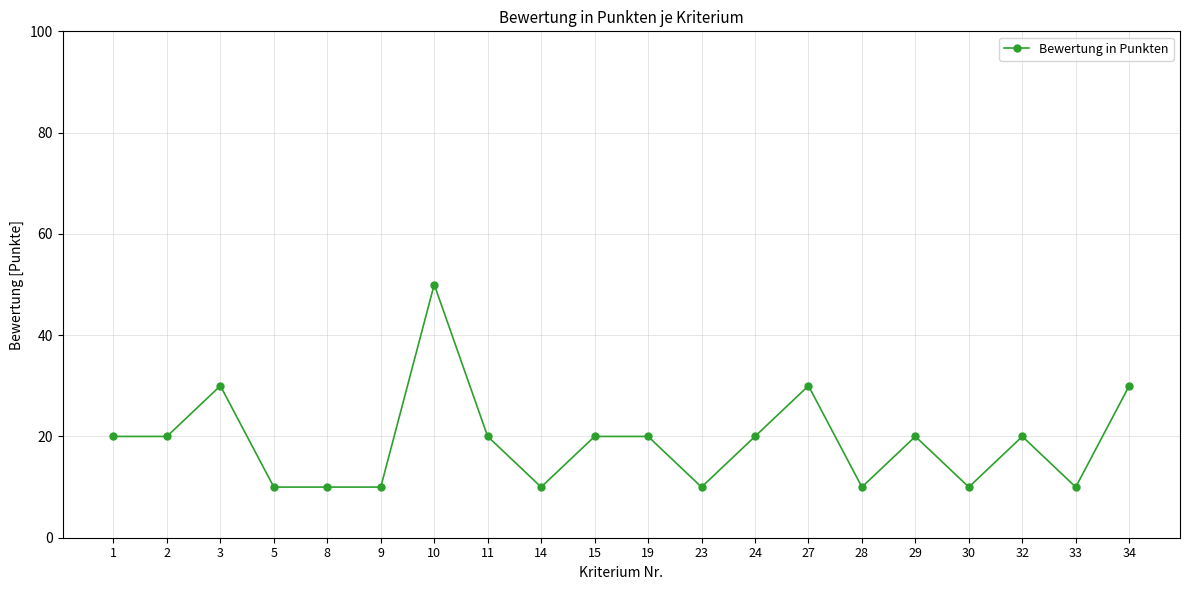

What is the change in value from 1 to 8?

-10